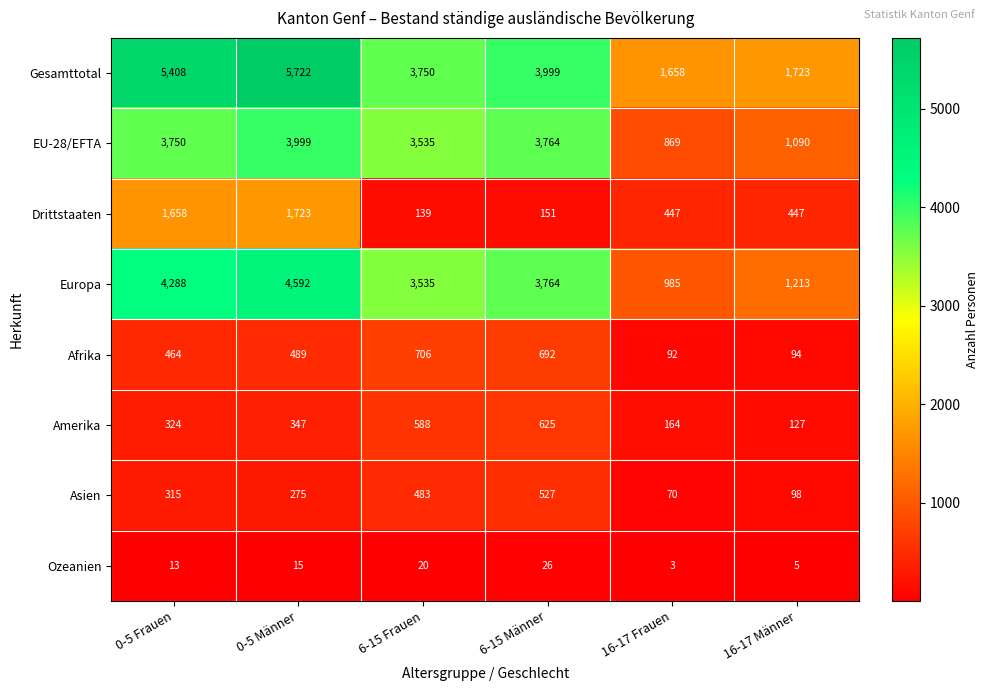

Rank the categories by Amerika value from lowest to highest.

16-17 Männer, 16-17 Frauen, 0-5 Frauen, 0-5 Männer, 6-15 Frauen, 6-15 Männer